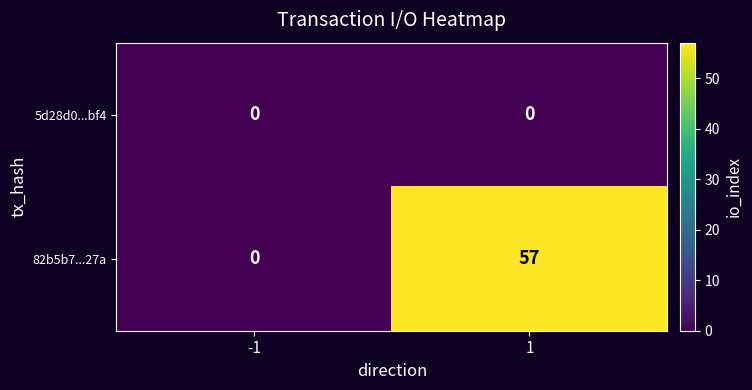

What is the sum of the 82b5b7...27a values at 1 and -1?

57